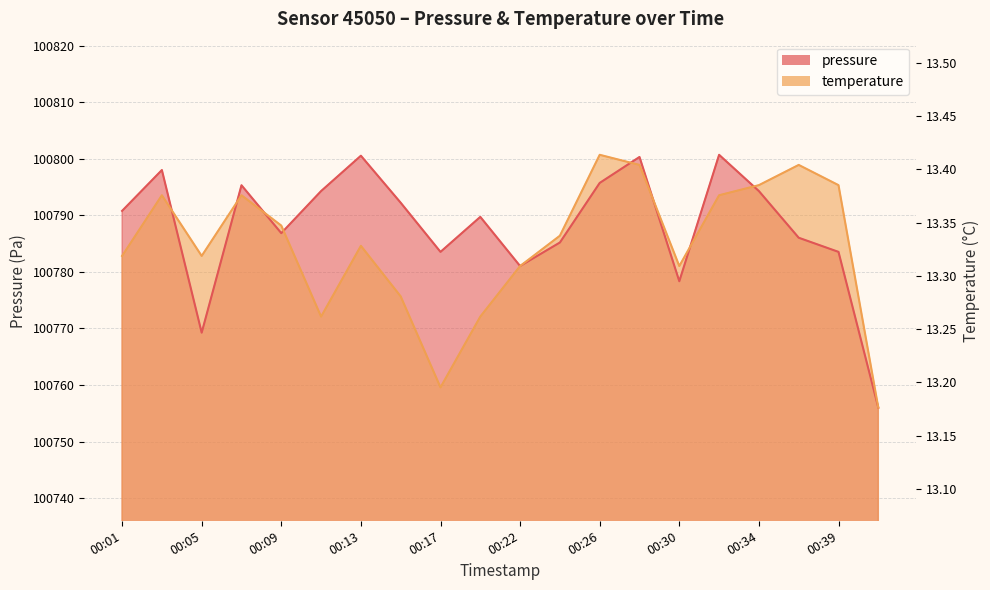

Between 00:17 and 00:13, which is larger?

00:13